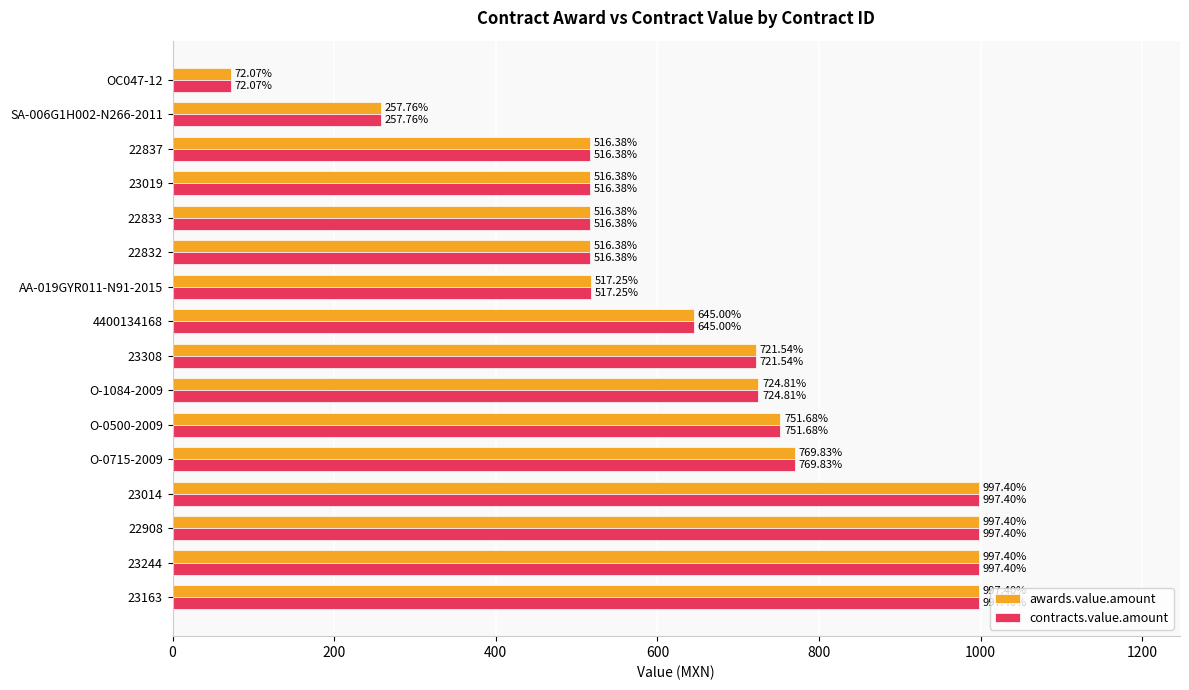

What are all the series names shown in the legend?

awards.value.amount, contracts.value.amount